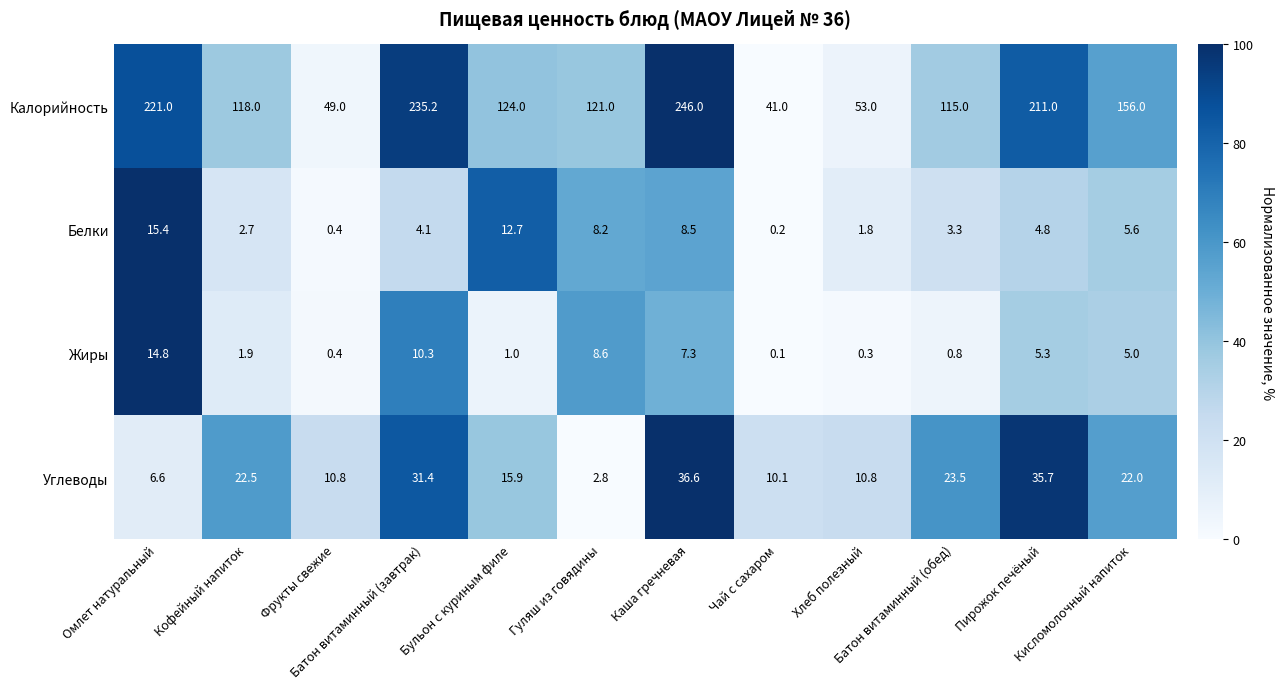

Which series has the widest spread of values?

Калорийность